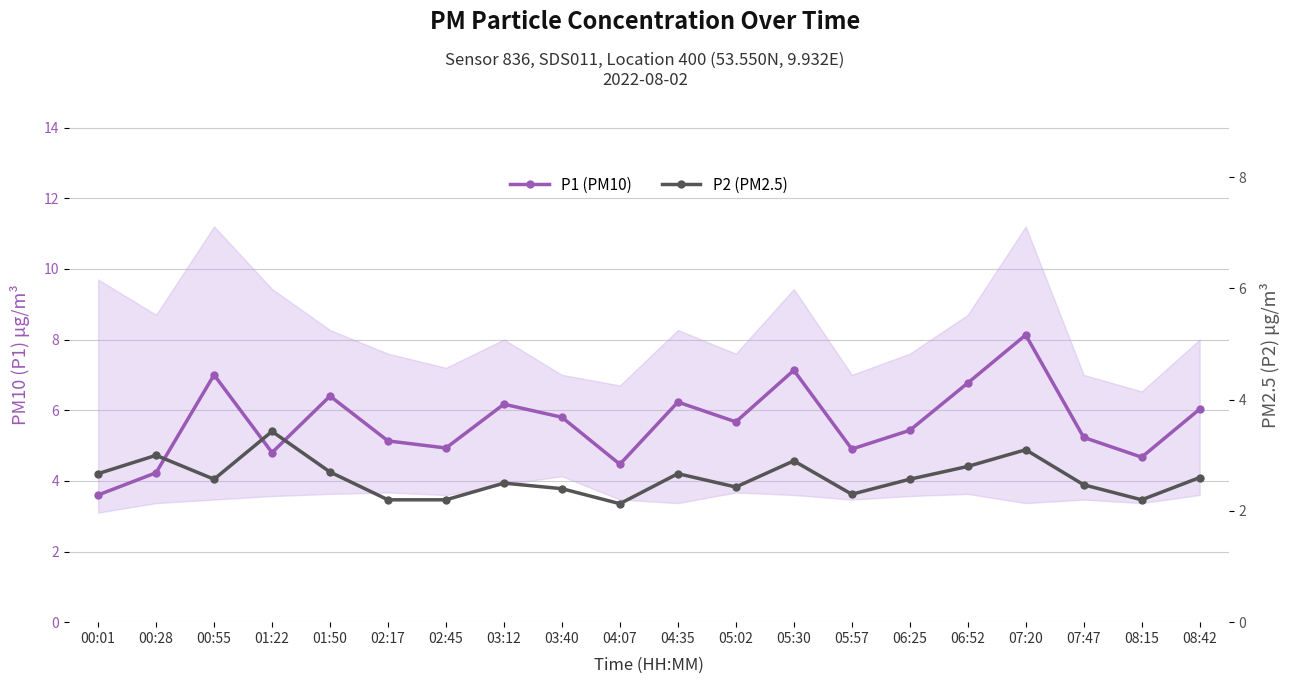

What is the value of the P2 (PM2.5) point at the 16th from the left?

2.8